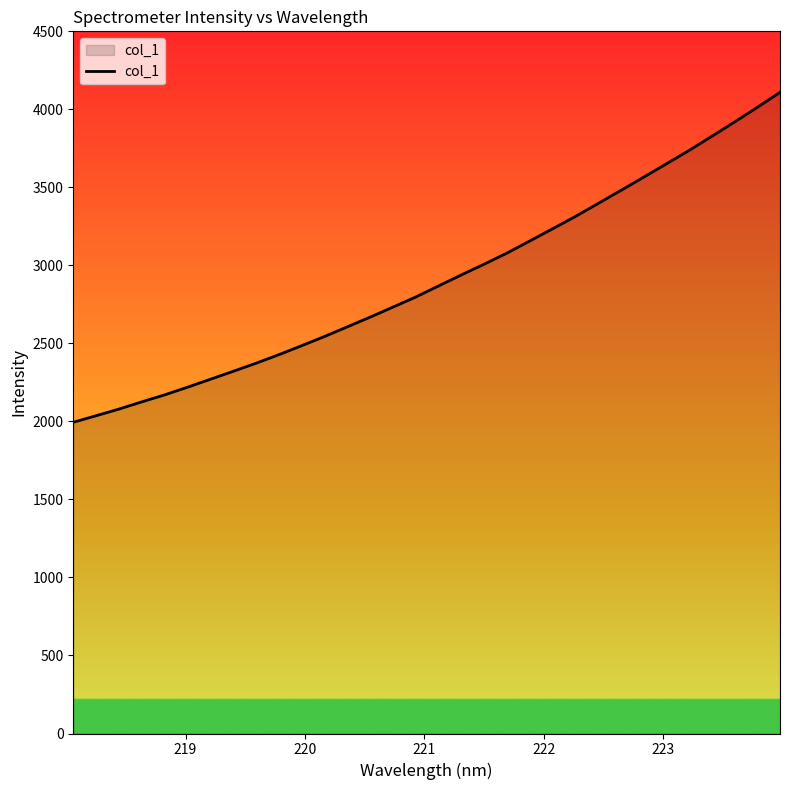

What is the difference between the maximum and minimum values?

2114.2